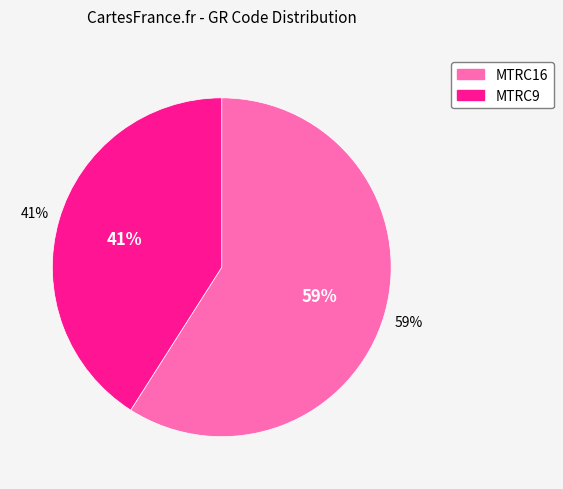

What is the largest slice in the pie chart?

MTRC16